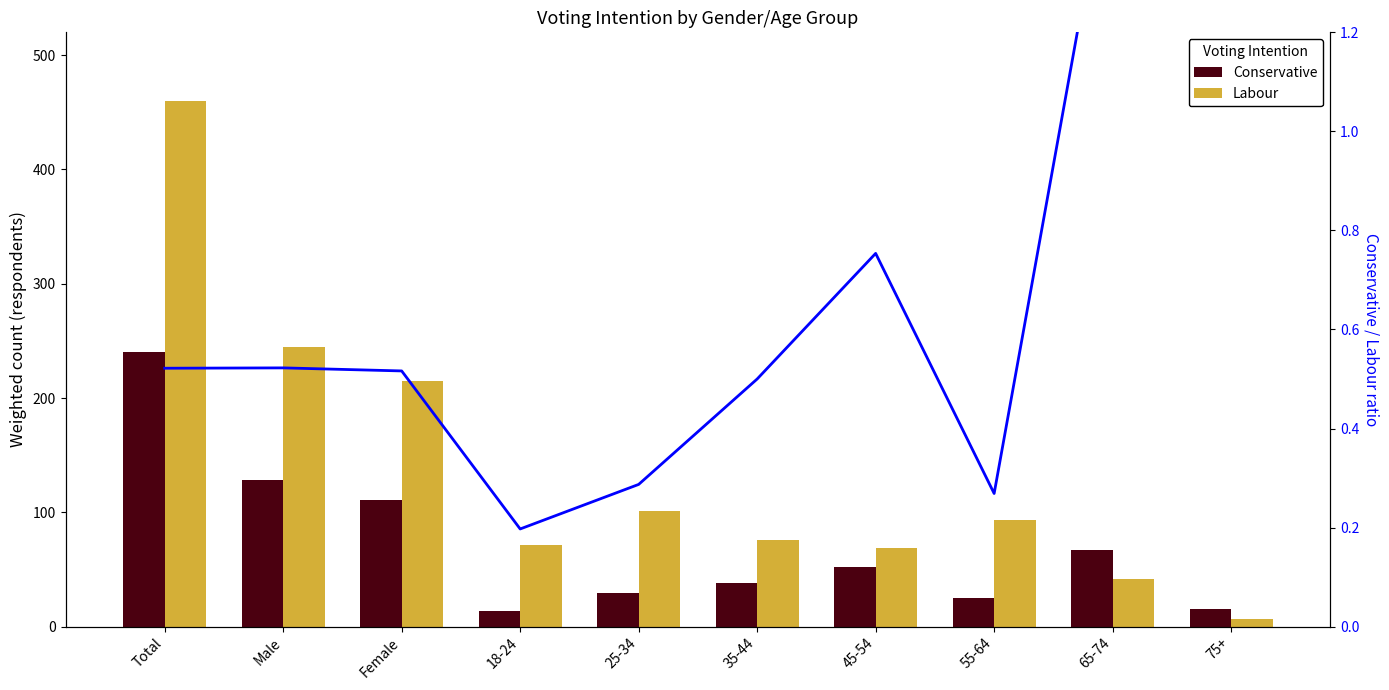

Does the chart contain any negative values?

No